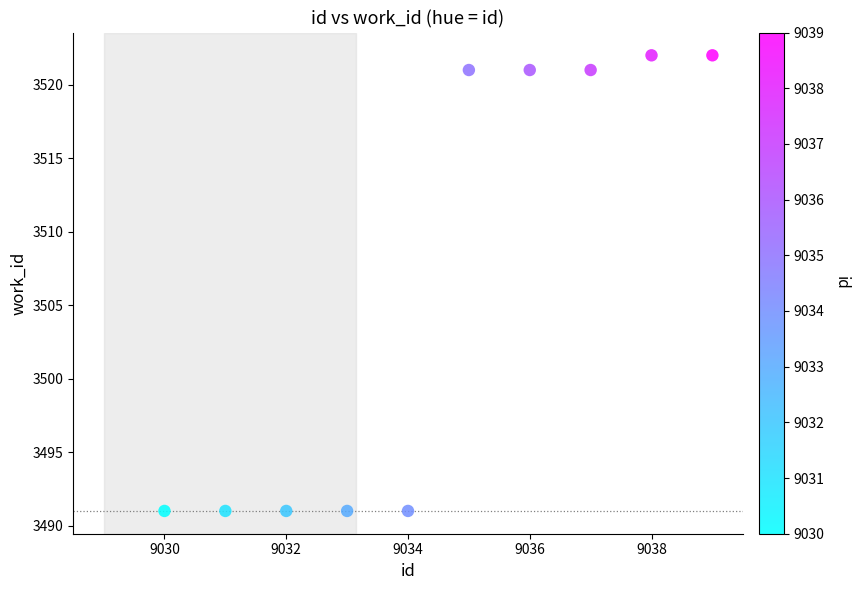

What is the average X value?

9034